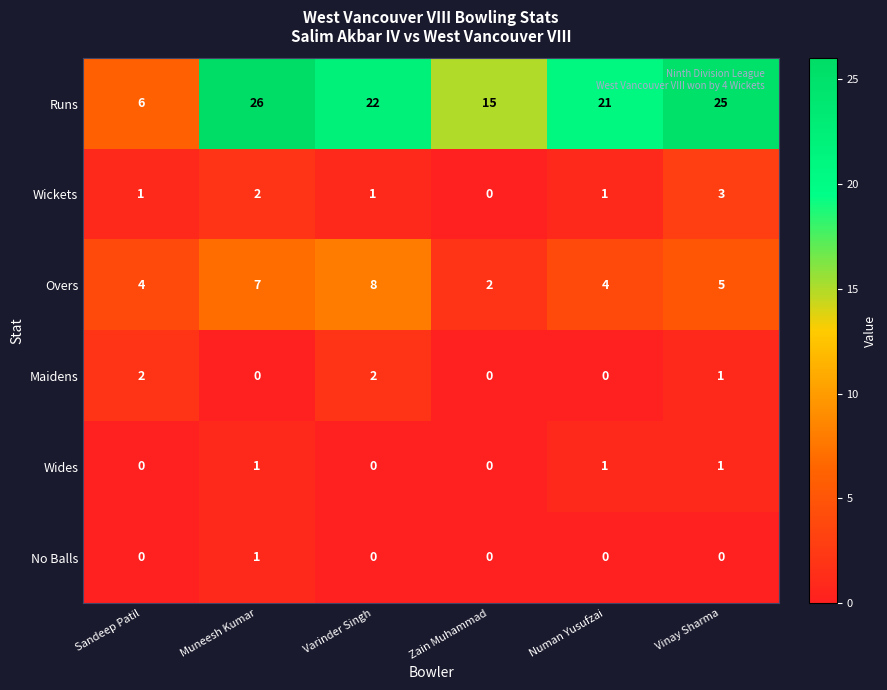

Is it true that Overs equals 10 at Muneesh Kumar?

False